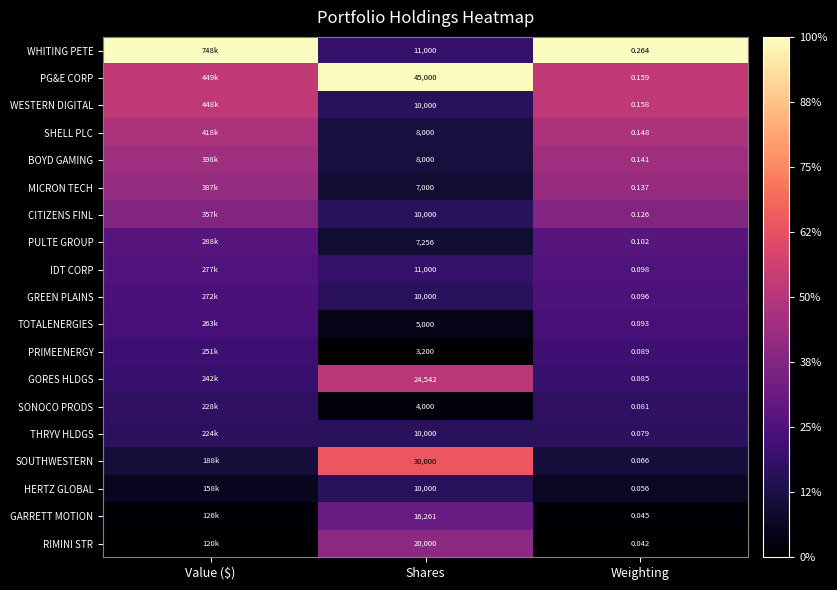

Which label corresponds to the smallest value in the chart?

Shares